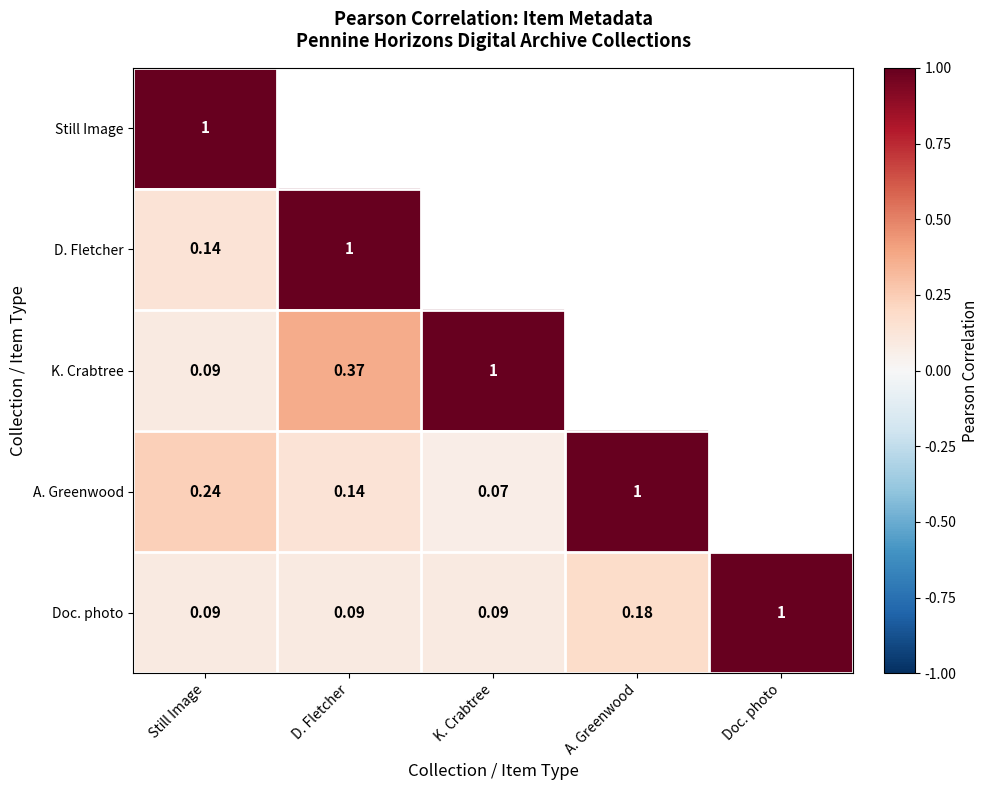

What is the highest value of the D. Fletcher series?

1.0